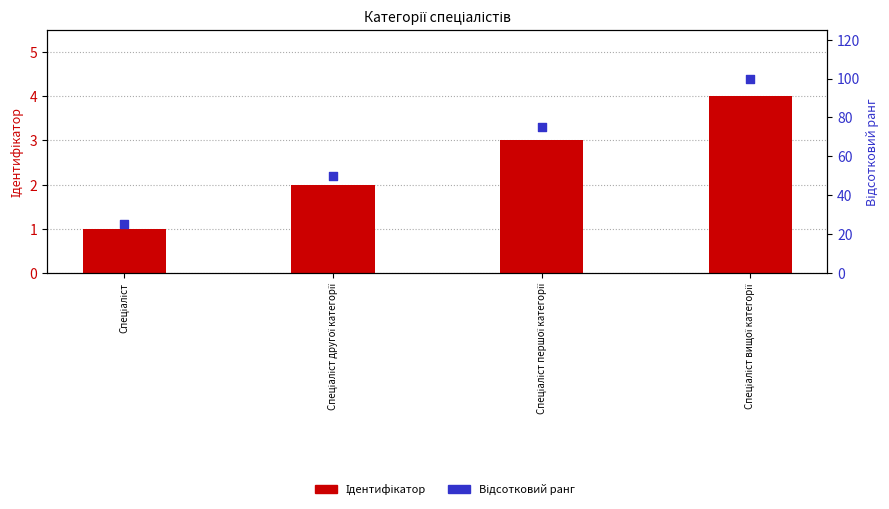

Which series contains the lowest Y value?

Ідентифікатор